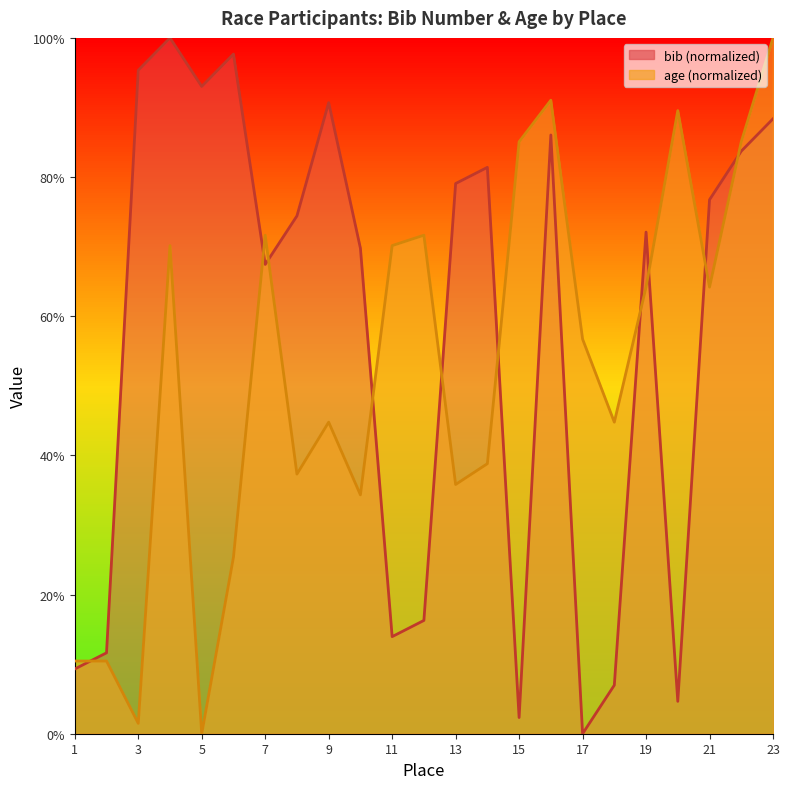

What is the difference between the bib values at 10 and 15?

67.4